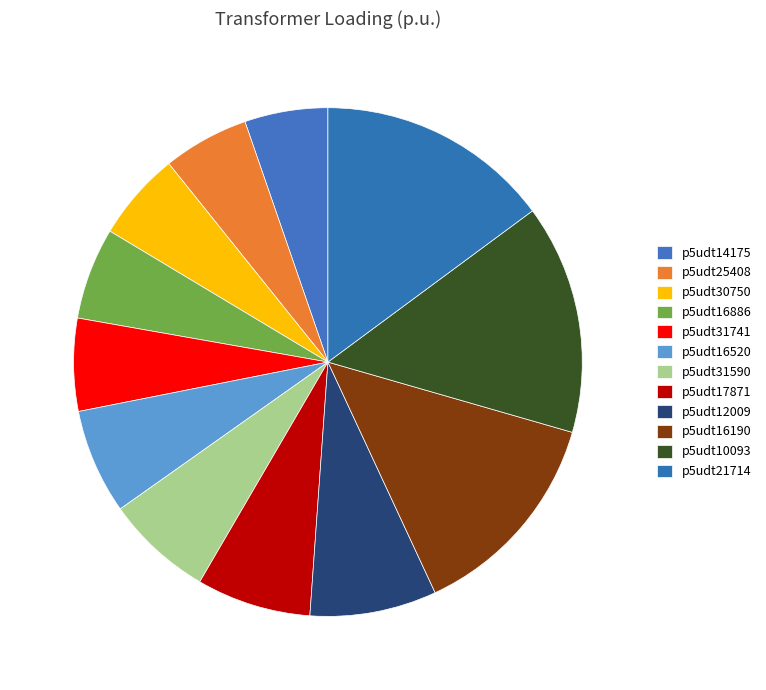

Does p5udt21714 account for over 50% of the chart?

No